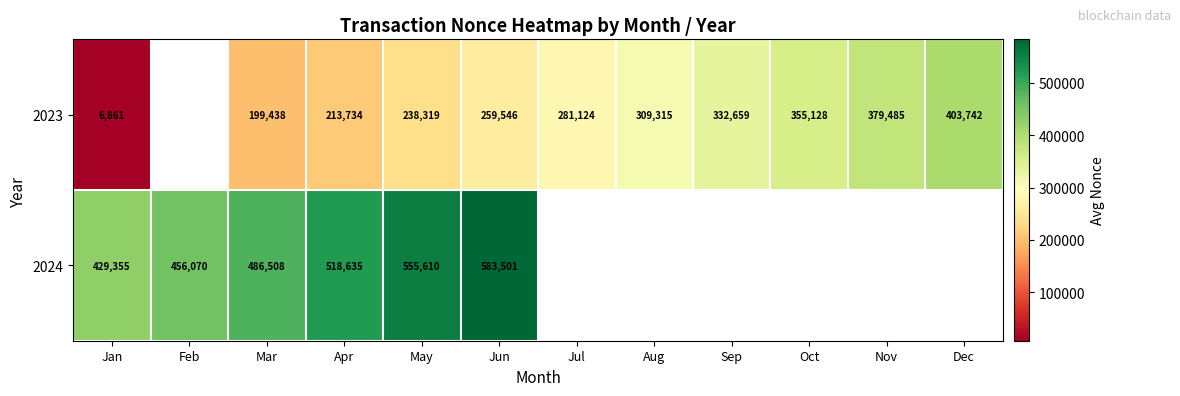

Is the value of 2023 at Sep greater than the value of 2024 at Jan?

No